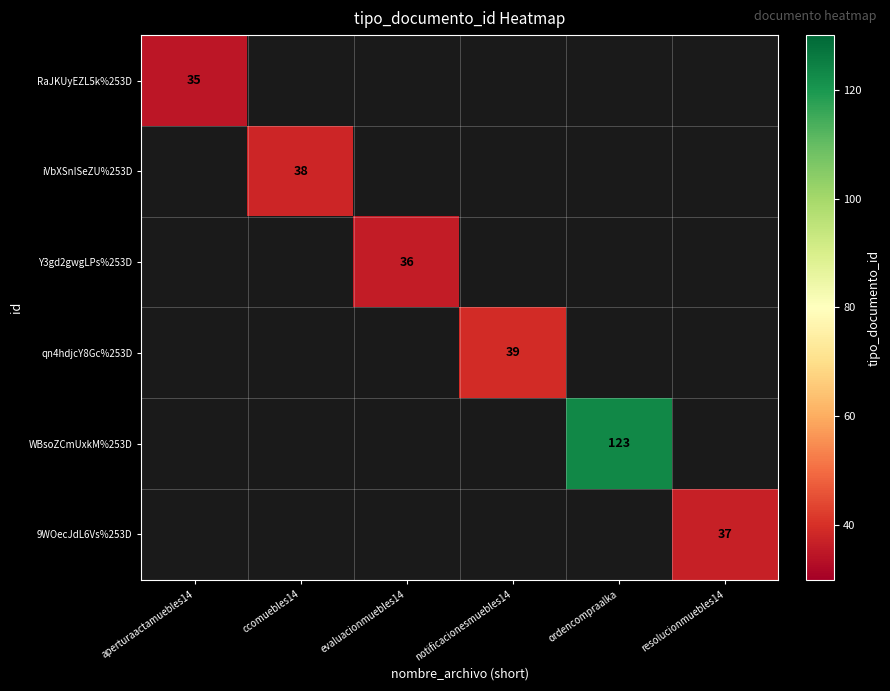

How many distinct data groups are displayed?

6